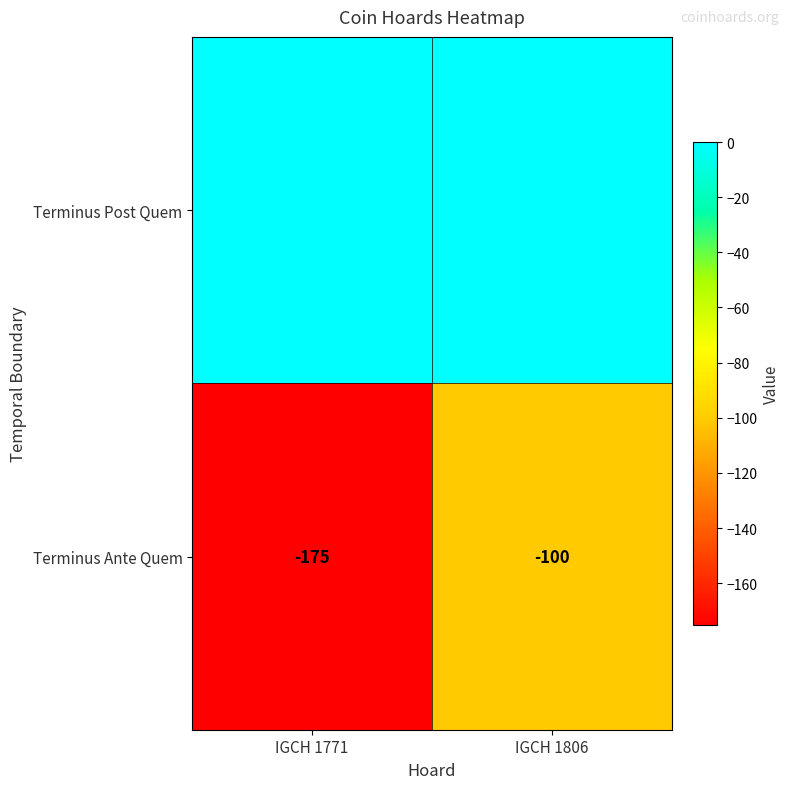

What is the smallest value displayed?

-175